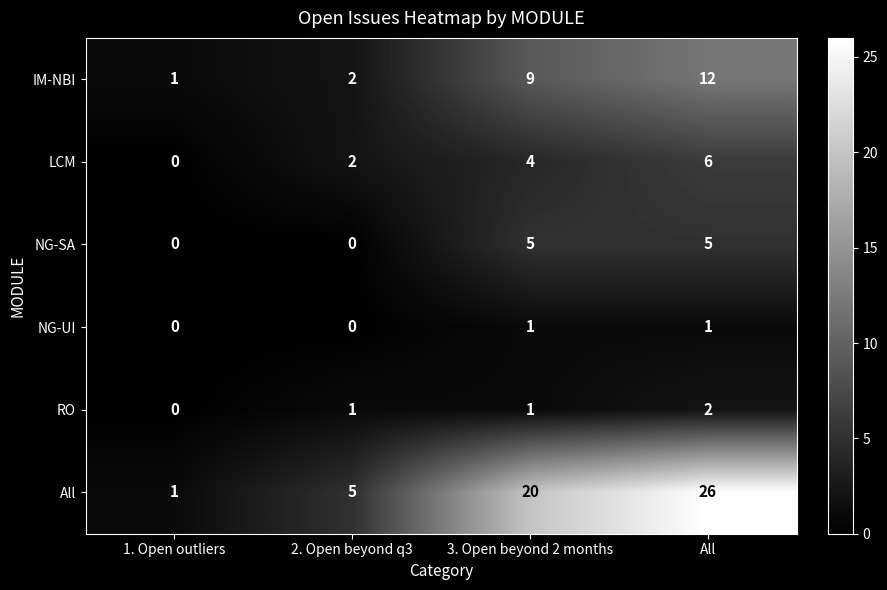

Which series has the largest total across all categories?

All